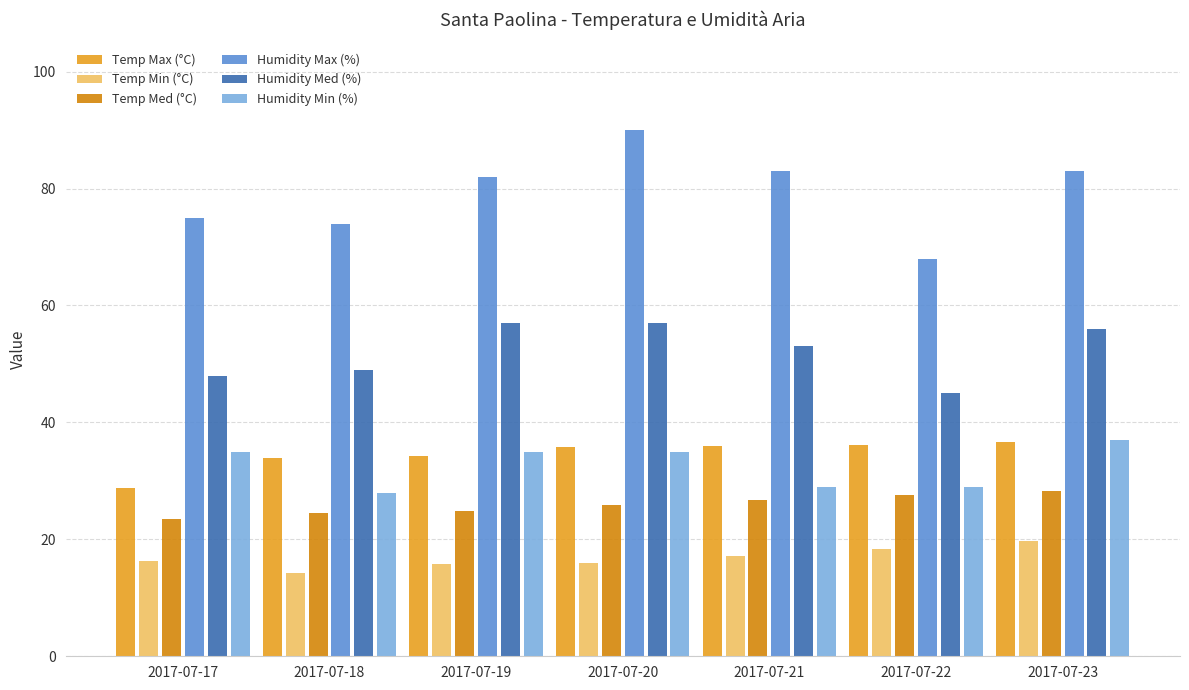

True or false: Temp Min (°C) has a value of 19.8 at 2017-07-23.

True